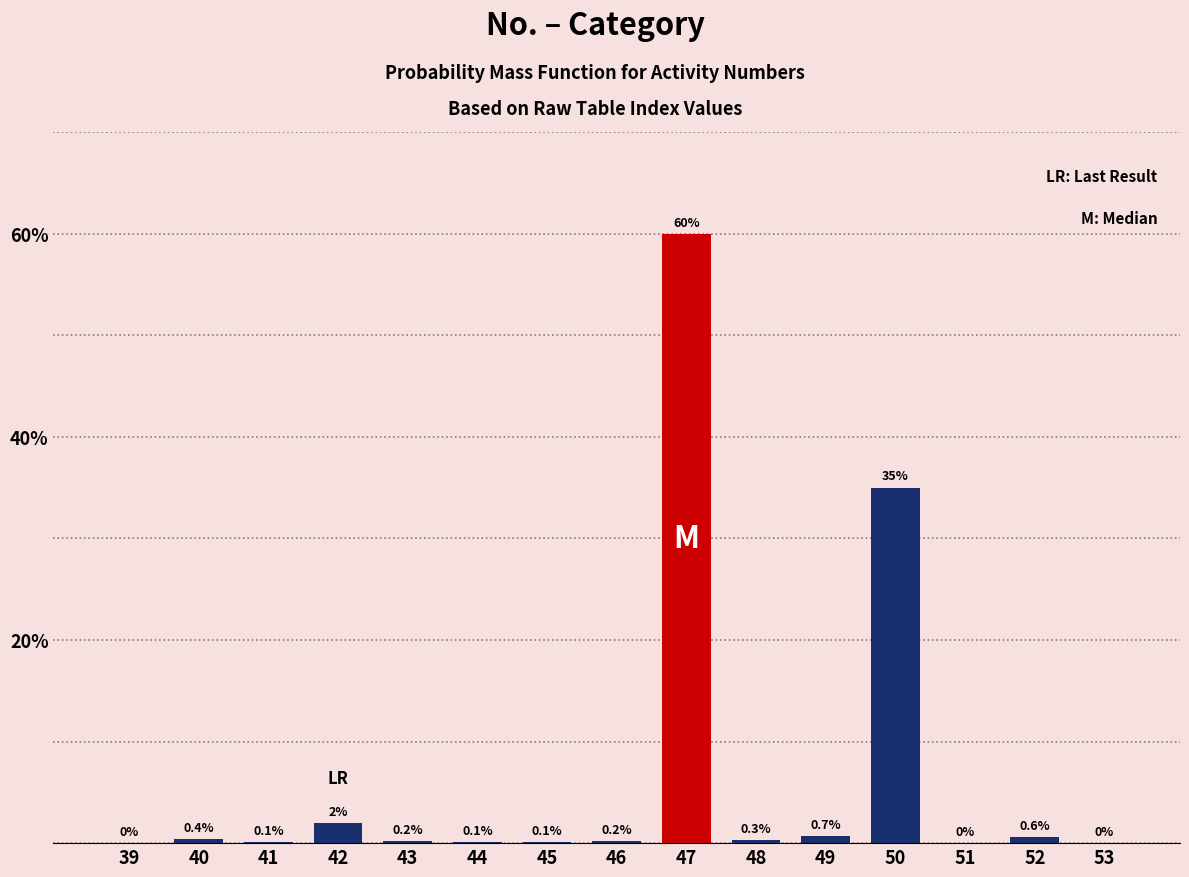

Reading left to right, what are all the values shown in this chart?

39=0.0	40=0.4	41=0.1	42=2.0	43=0.2	44=0.1	45=0.1	46=0.2	47=60.0	48=0.3	49=0.7	50=35.0	51=0.0	52=0.6	53=0.0